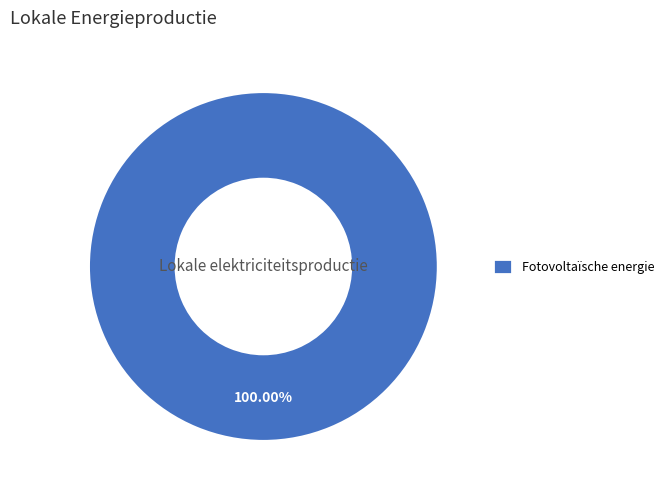

Rank the categories by value from highest to lowest.

Fotovoltaïsche energie